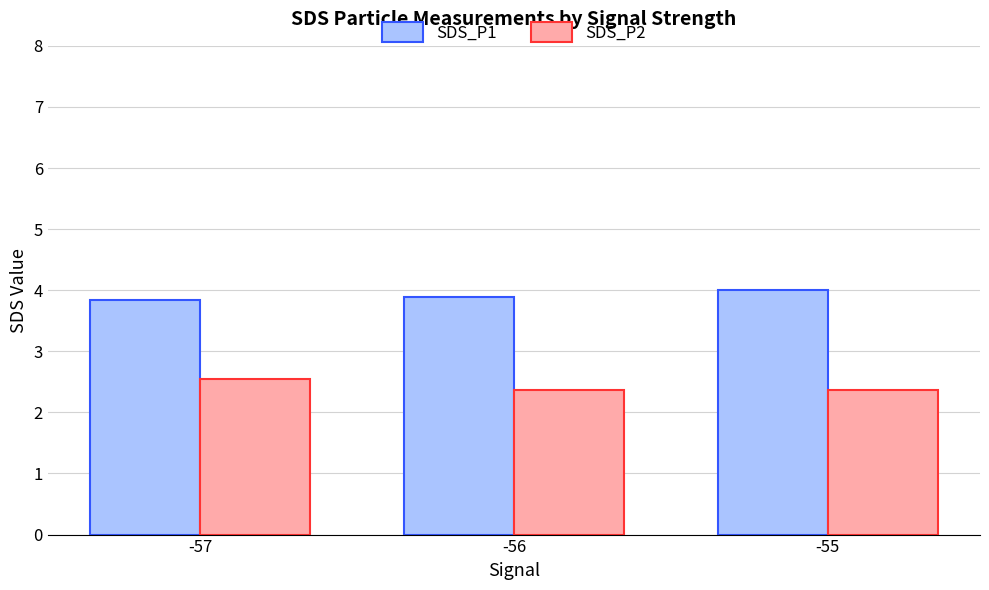

Rank the series by their maximum value, from highest to lowest.

SDS_P1, SDS_P2